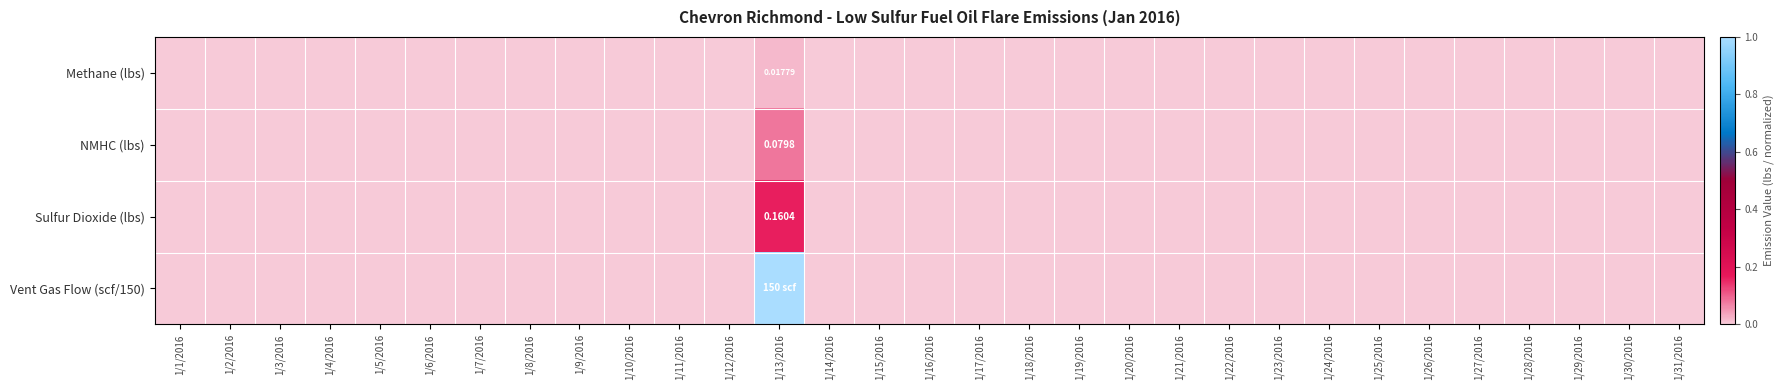

Count the Vent Gas Flow (scf/150) values in the range 0 to 1.

31